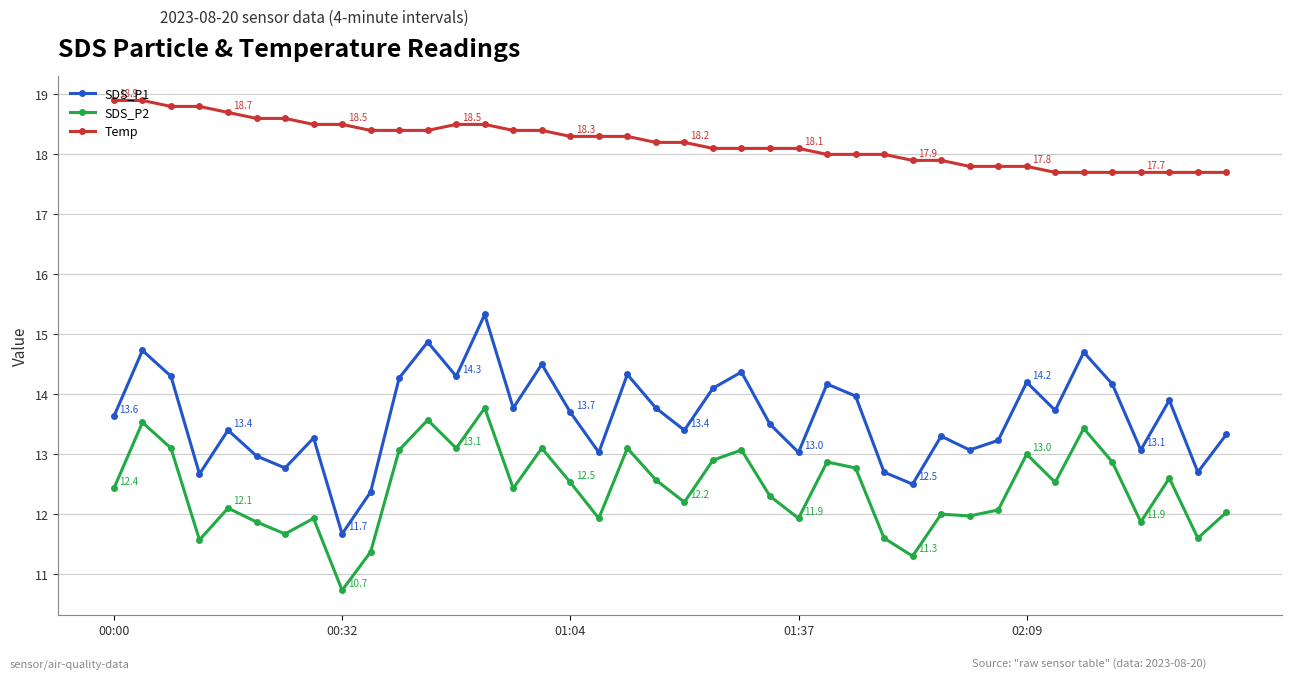

Which series has the largest total across all categories?

Temp